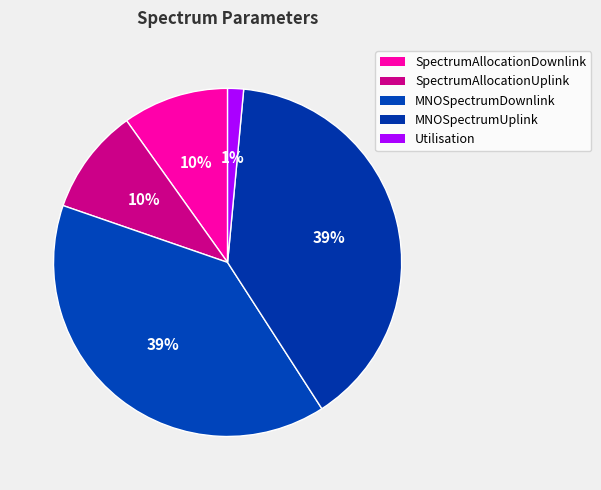

What percentage is the SpectrumAllocationDownlink slice, to the nearest percent?

10%